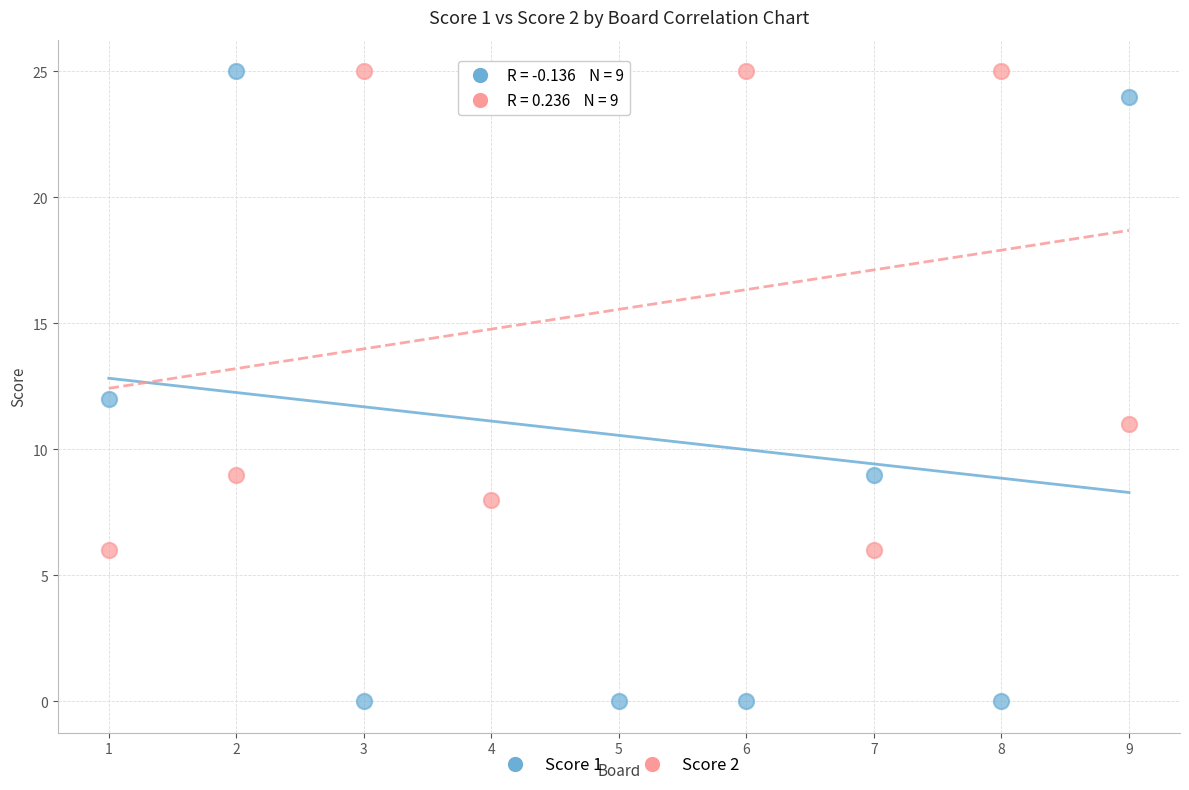

Which series has the widest spread of Y values?

Score 1